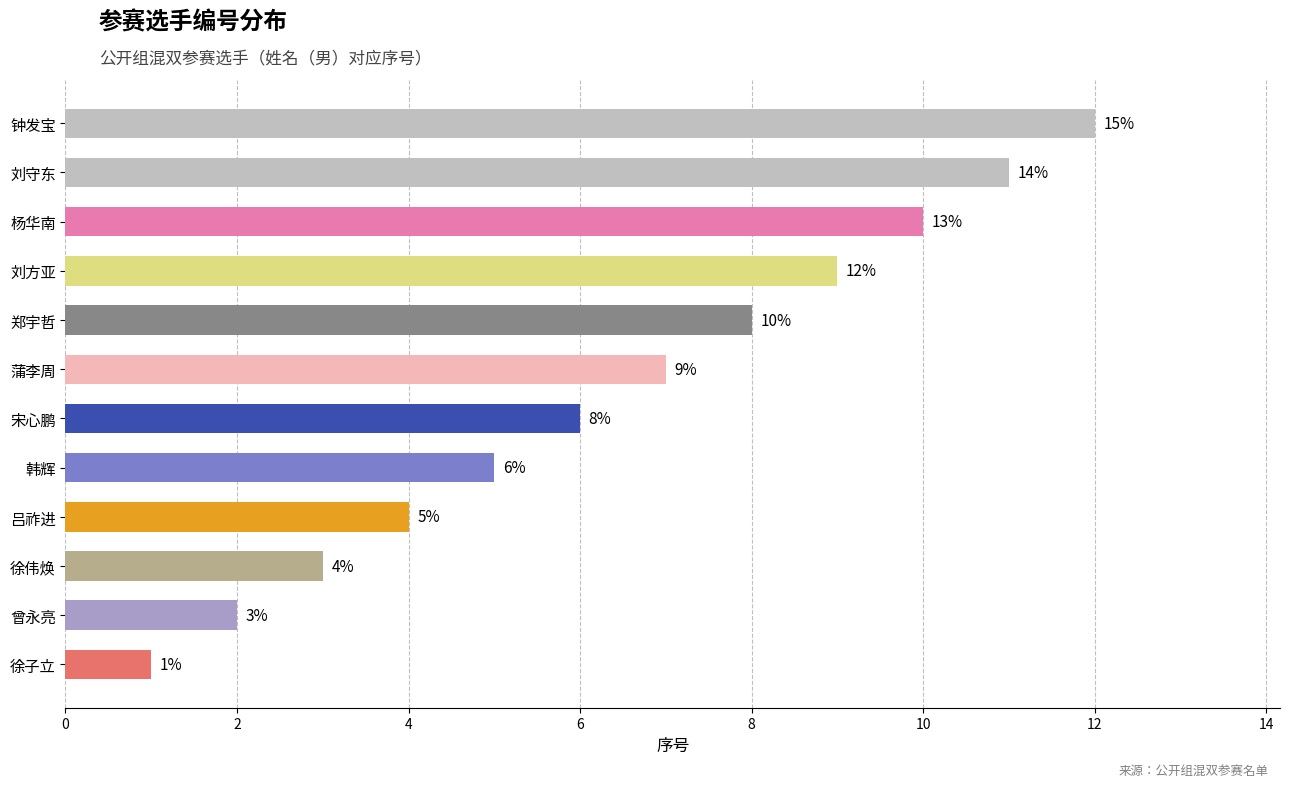

Between 郑宇哲 and 钟发宝, which is larger?

钟发宝